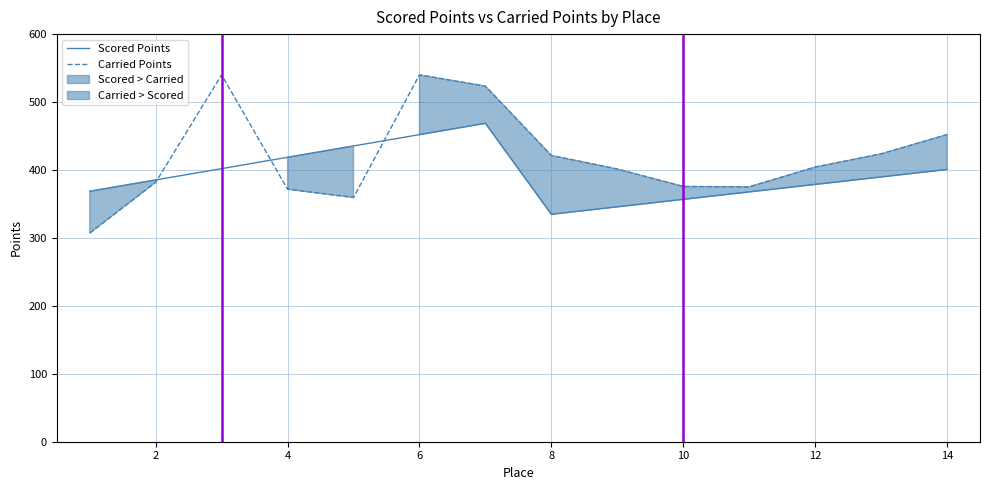

Reading left to right, transcribe all the data shown in this chart.

Scored Points: 368.7	385.4	402.0	418.7	435.4	452.0	468.7	334.8	345.7	356.7	367.7	378.7	389.7	400.7
Carried Points: 307.0	381.9	540.0	371.7	359.5	540.0	523.4	421.4	401.5	375.7	375.2	404.3	423.8	452.1